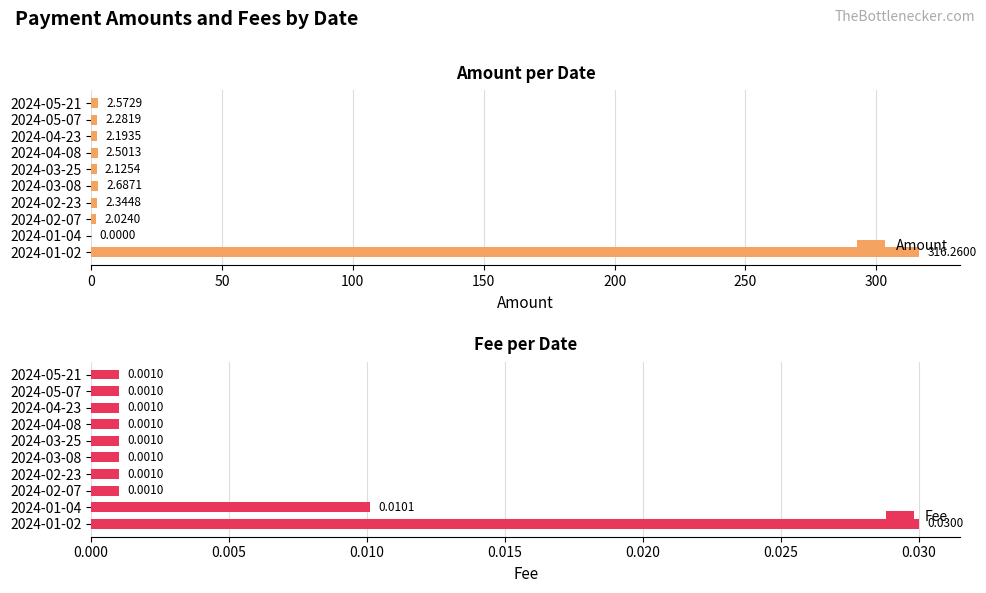

How many series are shown in this chart?

2